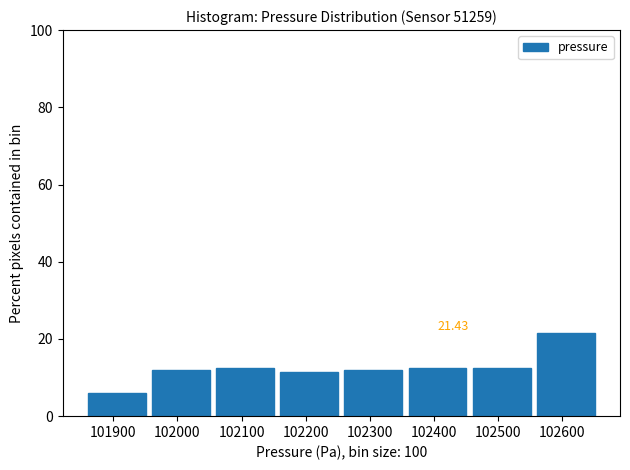

Over which range of the x-axis is the bar tallest?

102560 to 102660